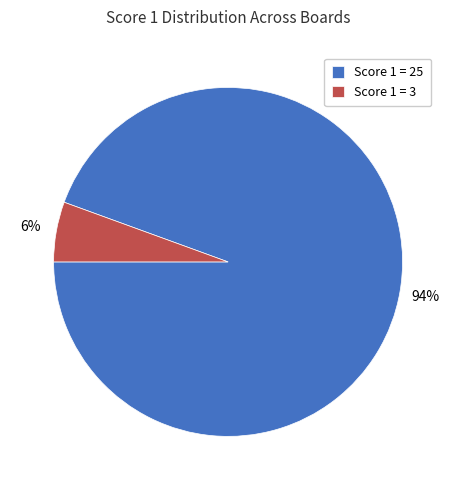

Is it true that Score 1 = 25 is 83% of the pie?

False